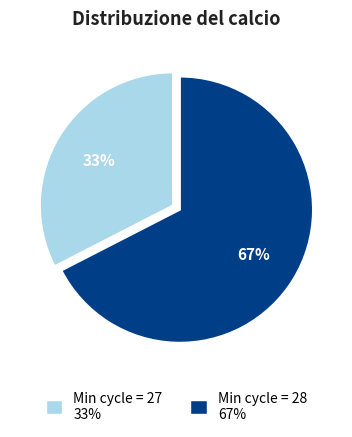

Between Min cycle = 28 67% and Min cycle = 27 33%, which is larger?

Min cycle = 28 67%